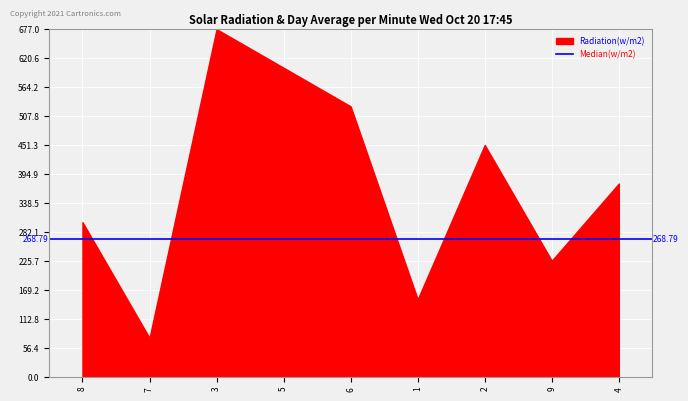

What is the change in value from 6 to 4?

-150.4